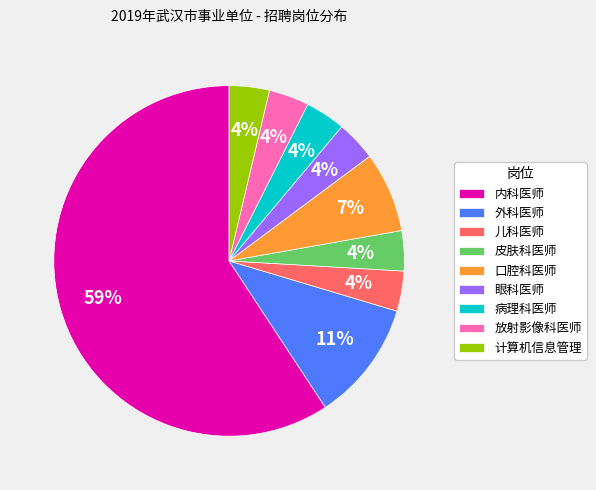

Which slice represents more than half of the pie?

内科医师